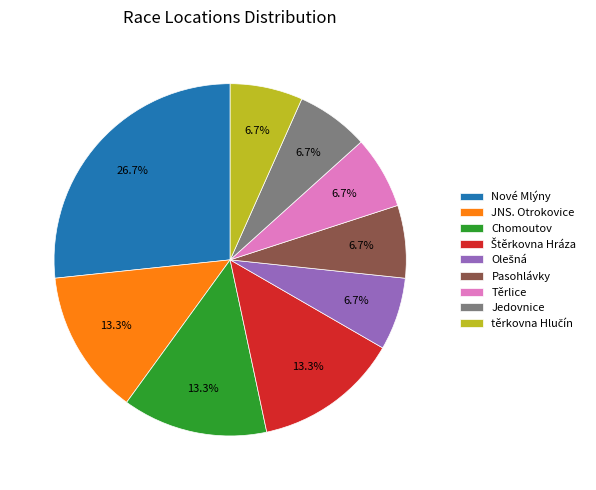

Approximately how many times larger is the value at Jedovnice compared to JNS. Otrokovice?

0.5